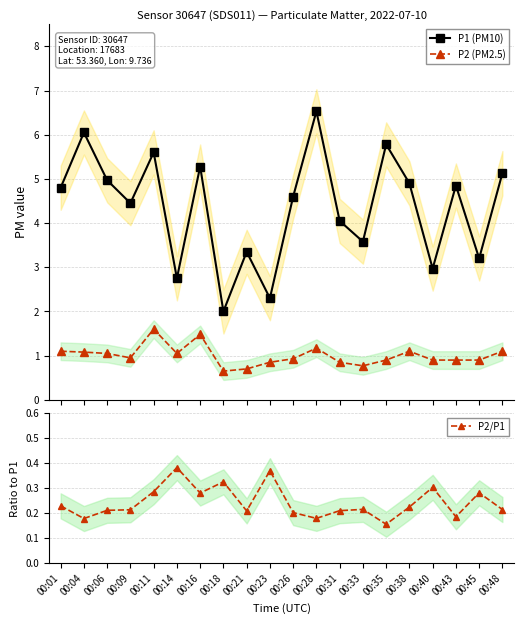

At 00:43, list the series in order from smallest to largest.

P2/P1, P2 (PM2.5), P1 (PM10)